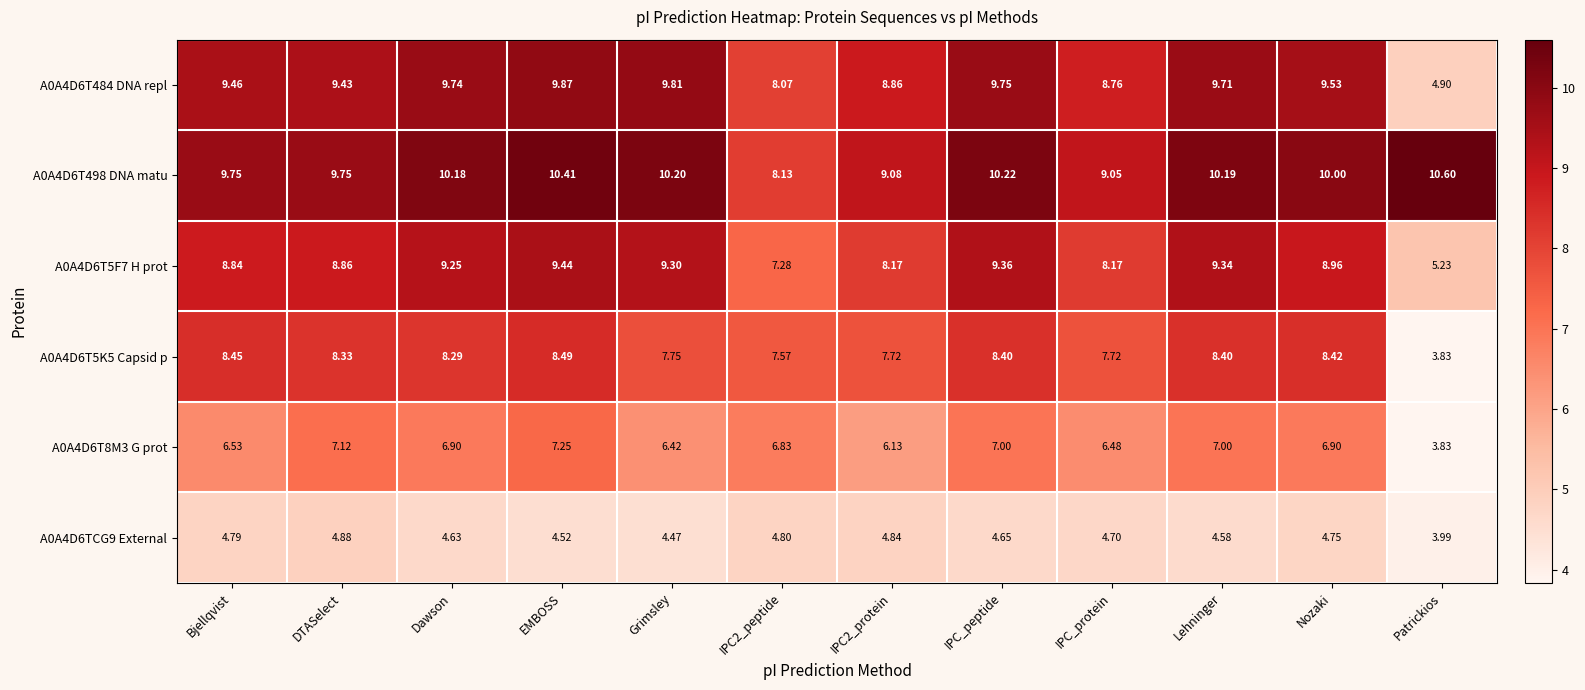

Which label corresponds to the smallest value in the chart?

Patrickios